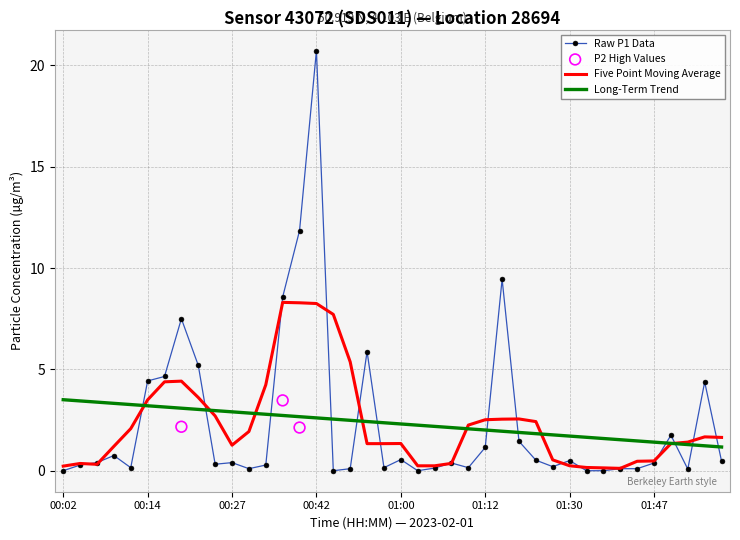

Between 22 and 15, which is larger?

15